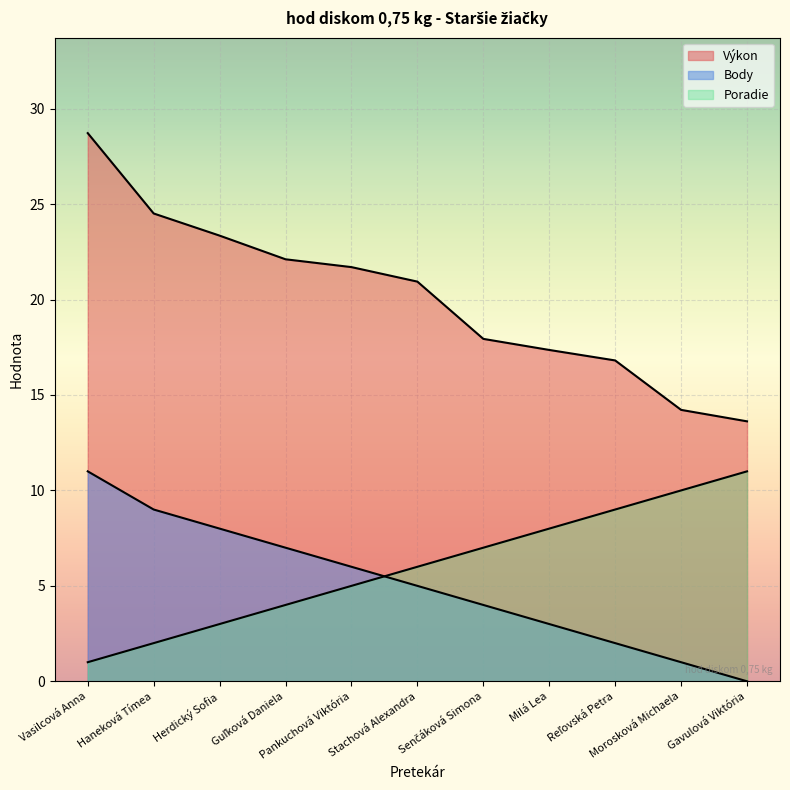

True or false: Výkon has more than 0 points higher than both neighbors.

False